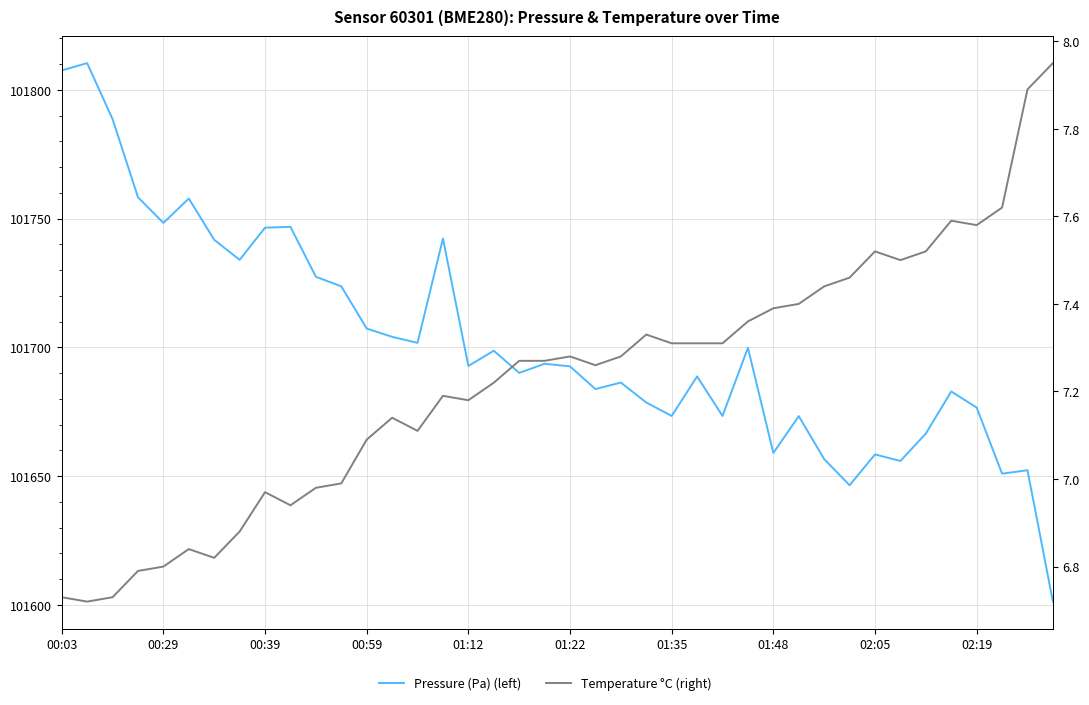

What is the difference between the maximum and second lowest values in the Temperature °C (right) series?

1.2